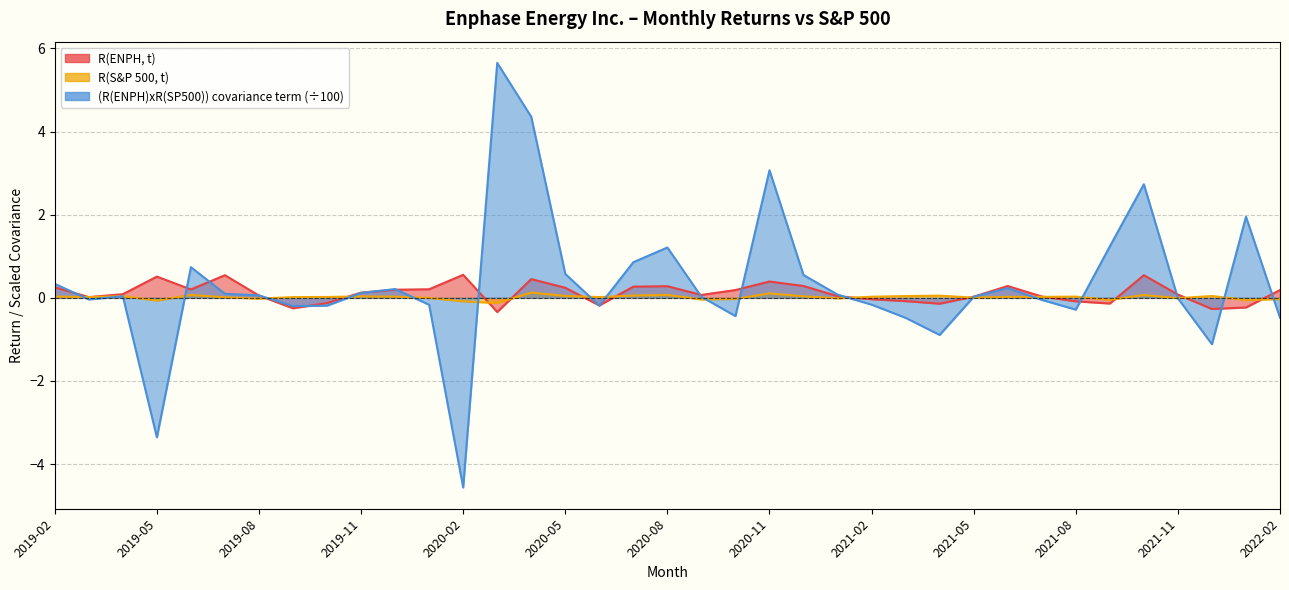

Which series ends up on top after the final intersection of R(S&P 500, t) and R(ENPH, t)?

R(ENPH, t)